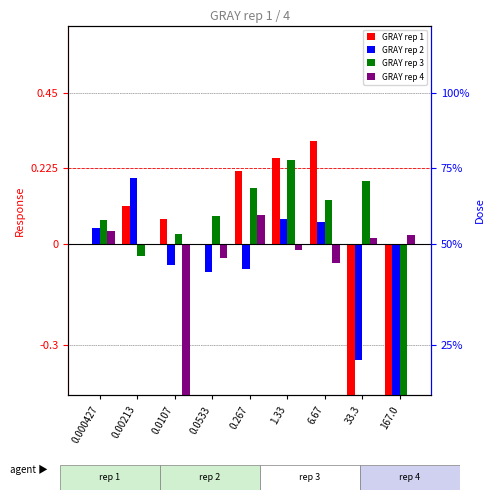

How many values in GRAY rep 2 are above zero?

4